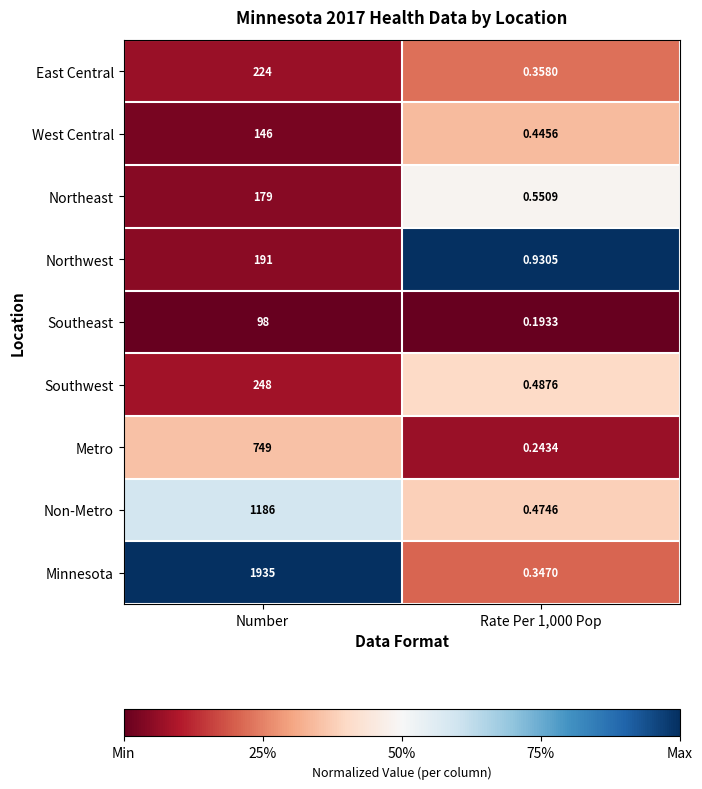

Which series has the largest range (max minus min)?

Minnesota